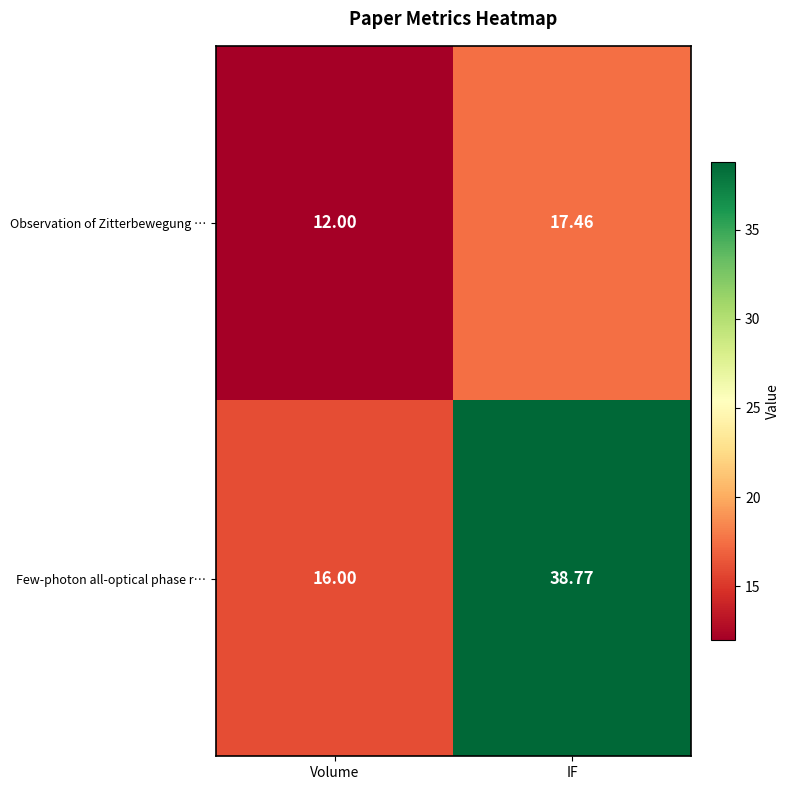

Between Volume and IF, which series saw the biggest shift?

Few-photon all-optical phase r…